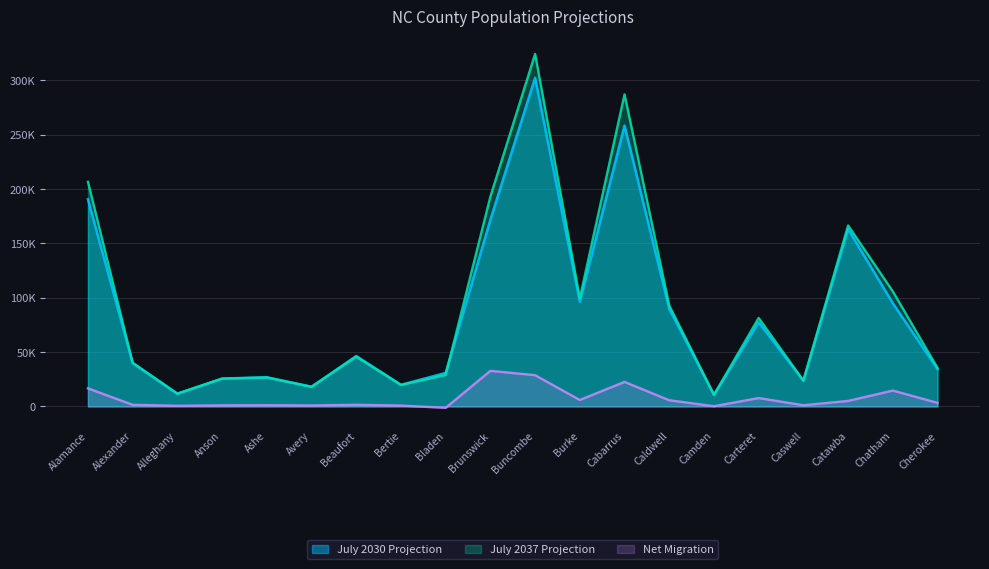

Which series has the largest total across all categories?

July 2037 Projection